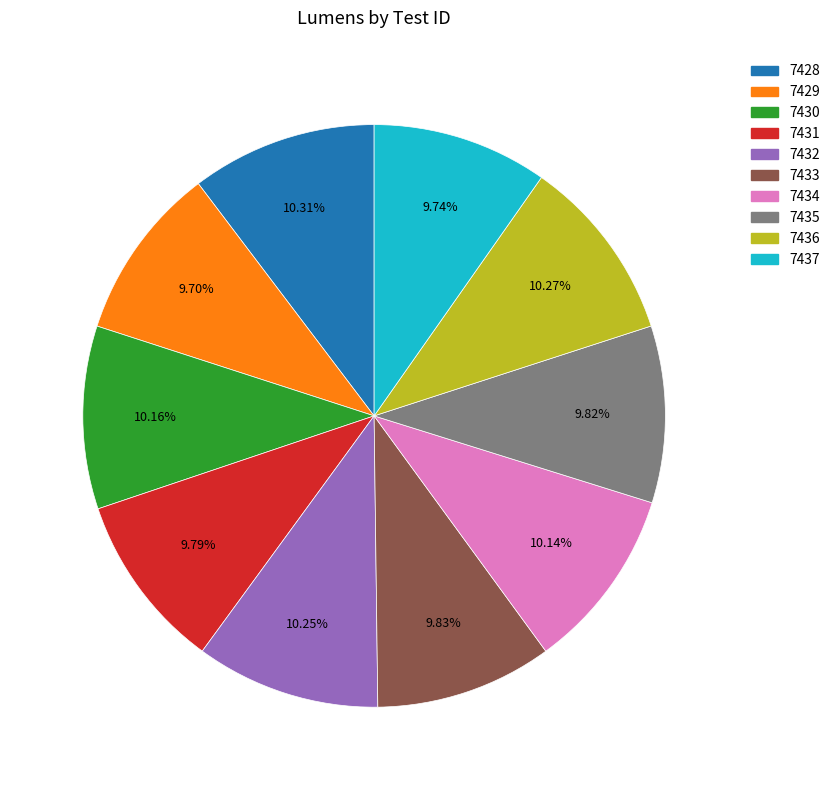

To the nearest percent, what is the difference between the largest and smallest slice percentages?

1%